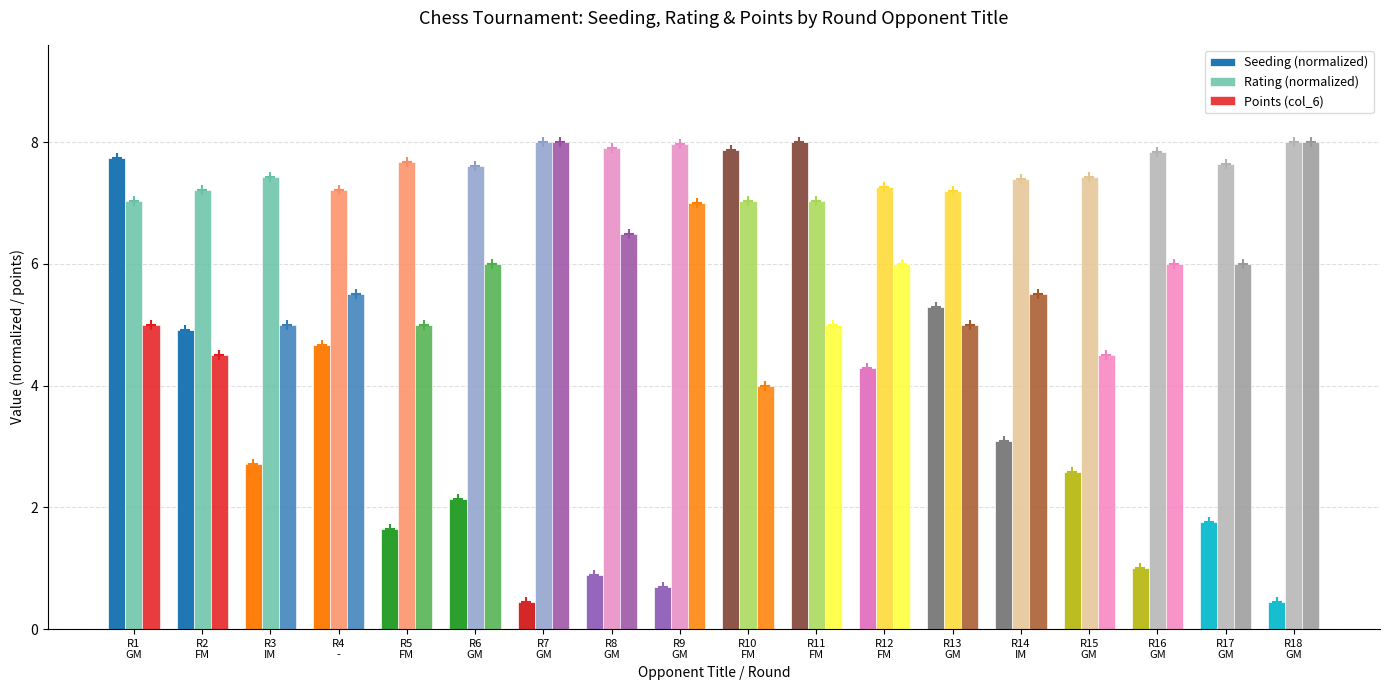

Are the bars horizontal?

No